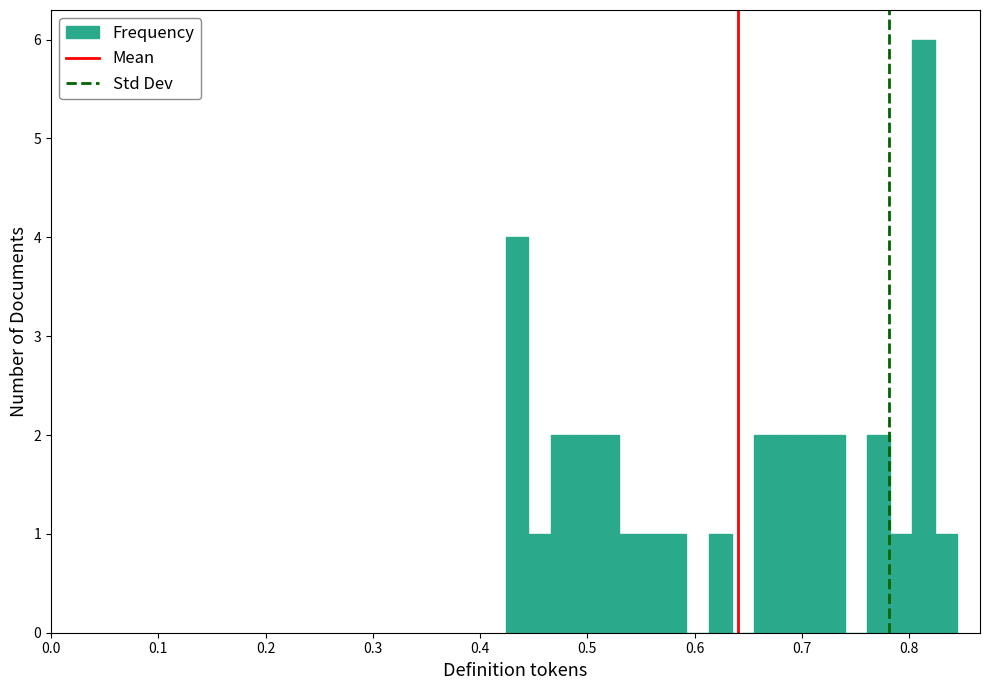

Around what value on the x-axis is the tallest bar? Give the approximate position of its centre, as read against the axis.

0.81